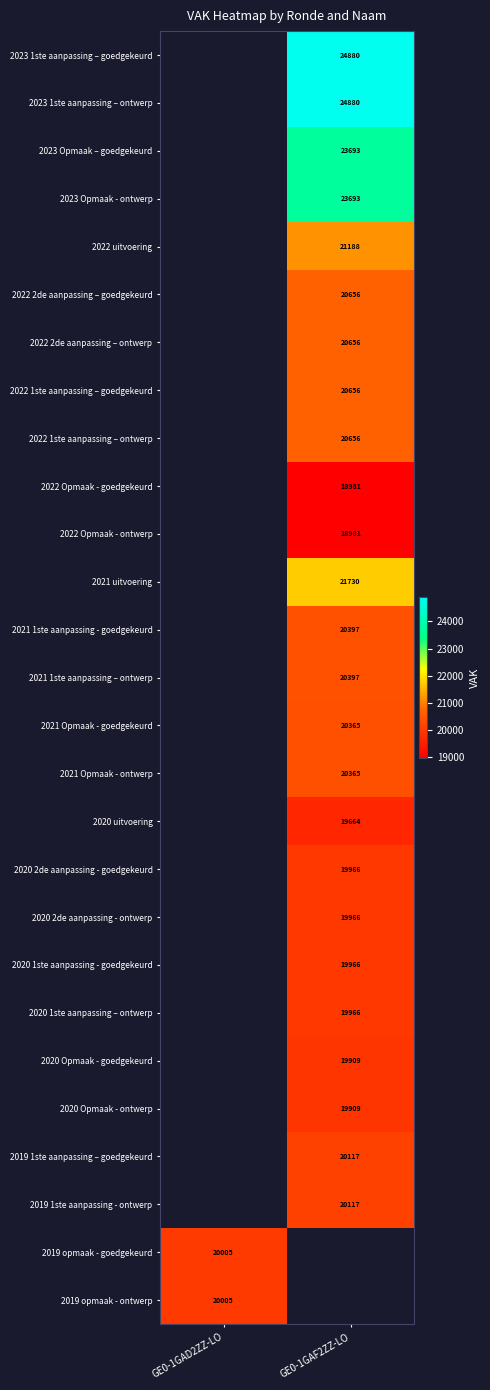

Is it true that 2020 2de aanpassing - ontwerp equals 19966 at GE0-1GAF2ZZ-LO?

True